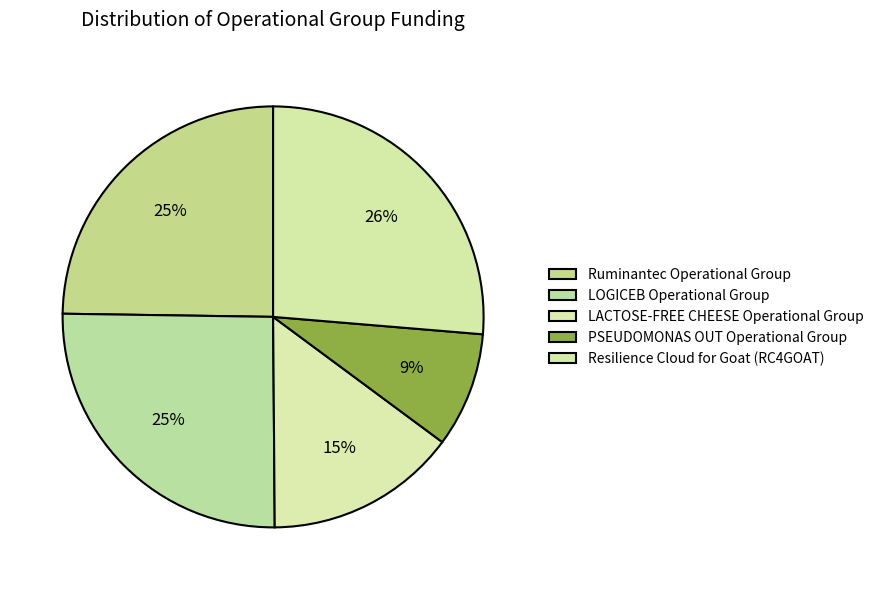

Count the number of slices in the pie.

5